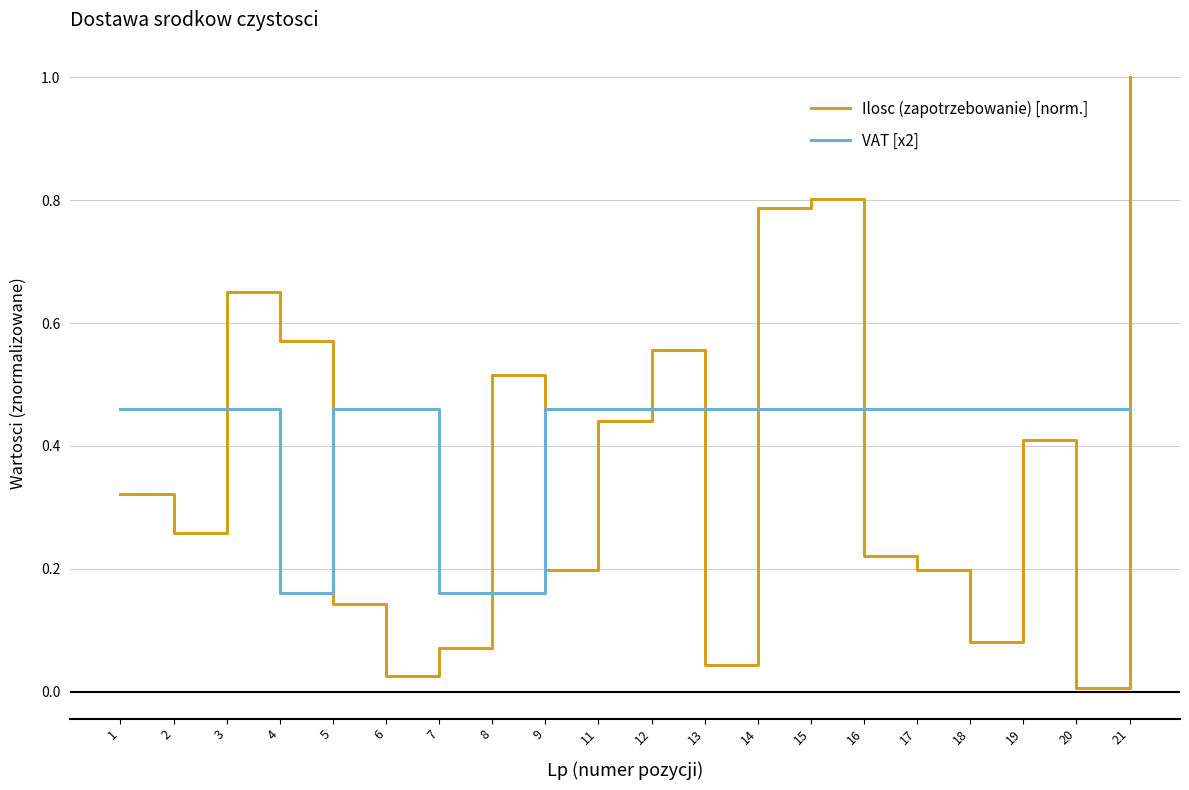

Rank the series by their average value, from lowest to highest.

Ilosc (zapotrzebowanie) [norm.], VAT [x2]